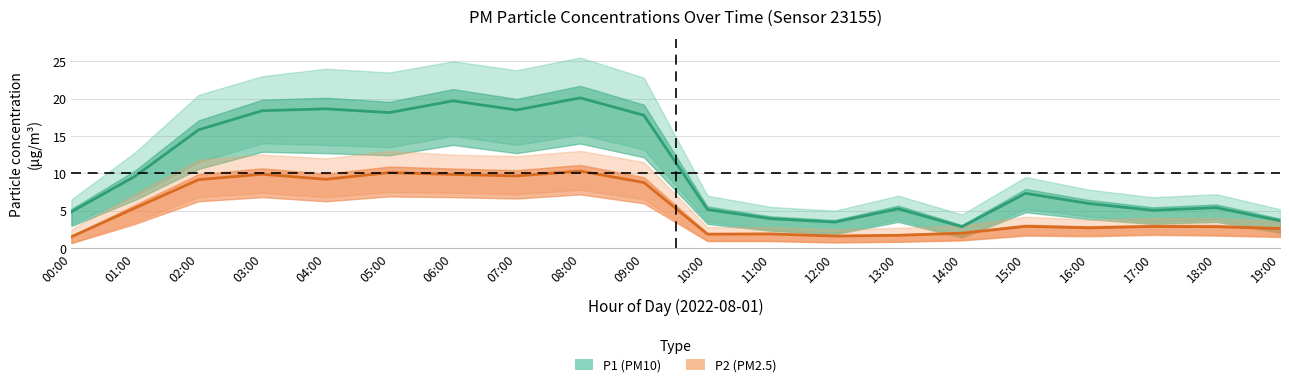

What is the difference between the maximum and minimum values in the P2 (PM2.5) series?

8.8